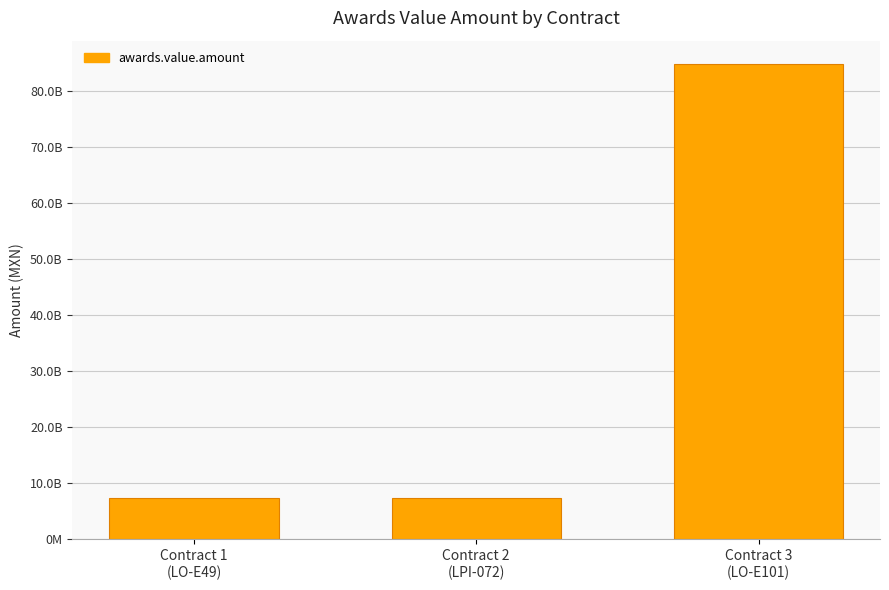

What is the difference between the maximum and minimum values?

77469172750